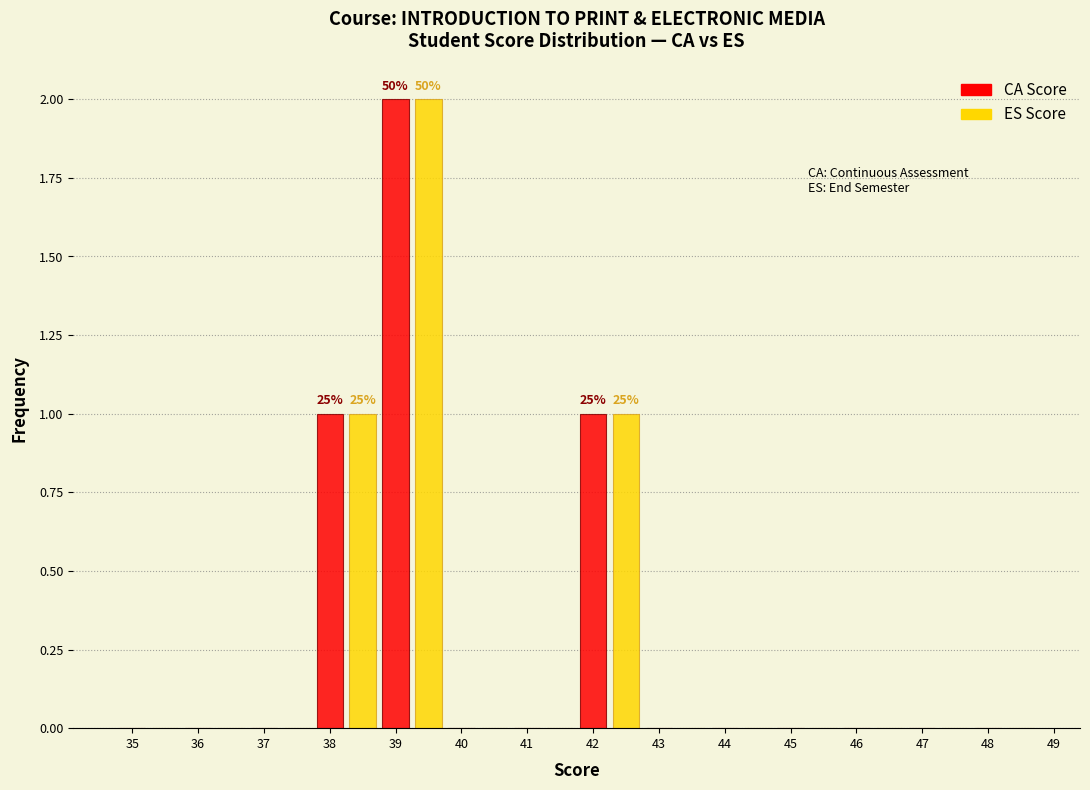

Which category has the highest value across all series?

39